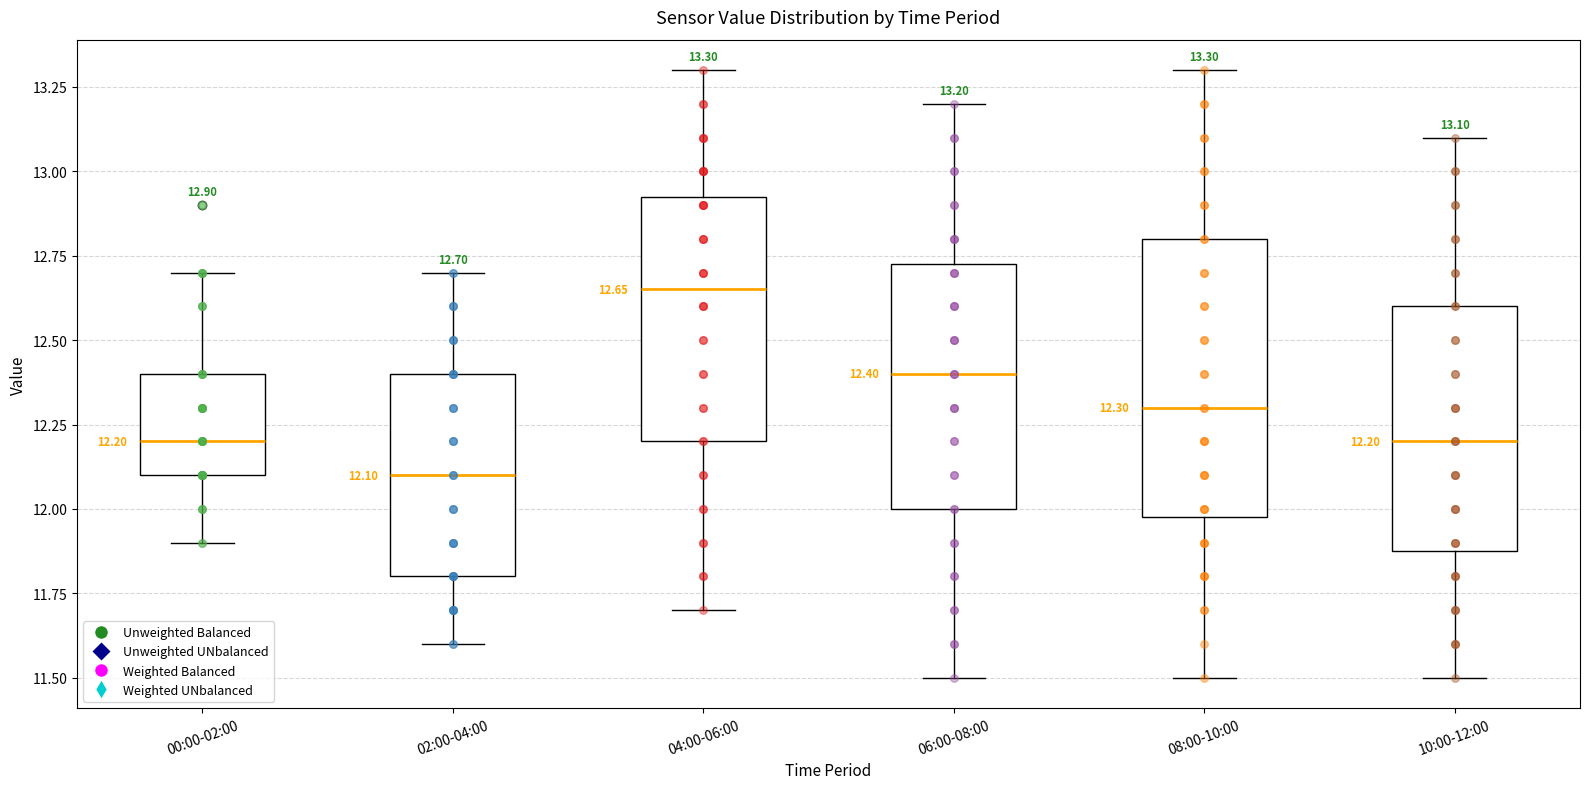

Which box is the tallest, from its lower edge to its upper edge?

08:00-10:00